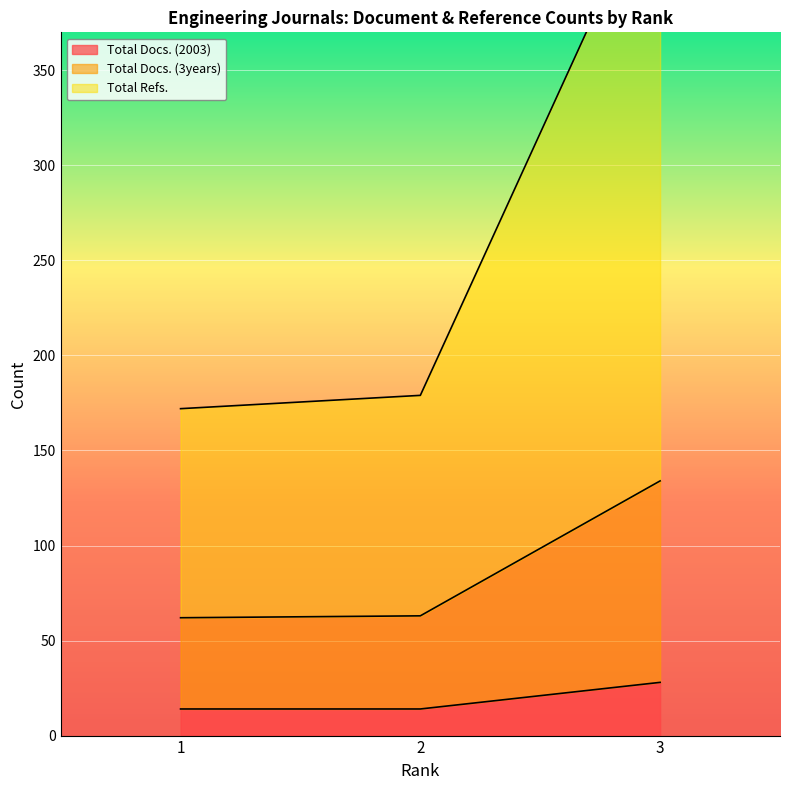

What is the difference between the highest and lowest values at 2?

165